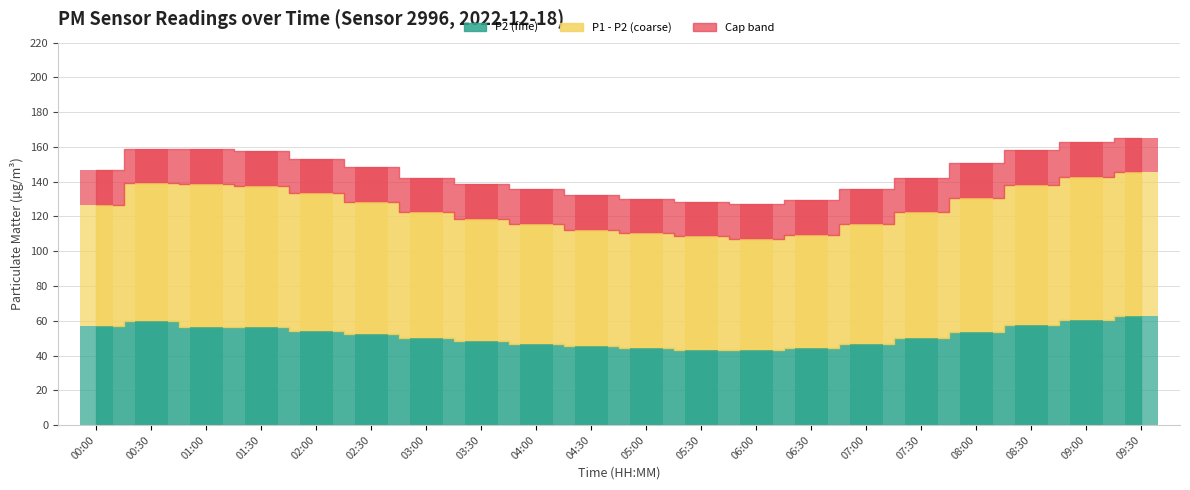

Reading left to right, what are all the values shown in this chart?

00:00=56.8	00:30=60.0	01:00=56.5	01:30=56.1	02:00=54.2	02:30=52.1	03:00=49.8	03:30=48.3	04:00=46.5	04:30=45.2	05:00=44.1	05:30=43.4	06:00=43.0	06:30=44.2	07:00=46.8	07:30=49.9	08:00=53.6	08:30=57.3	09:00=60.4	09:30=62.5